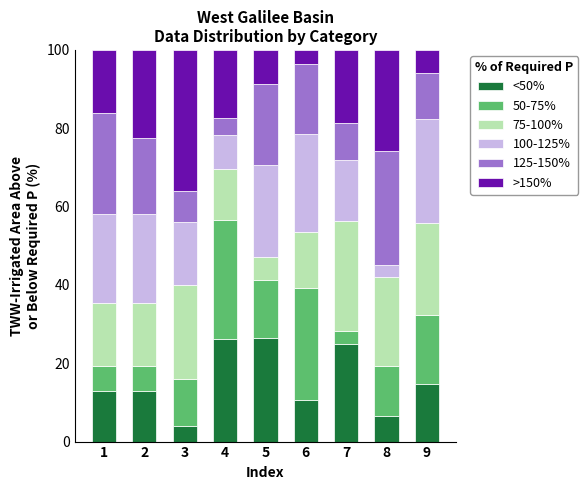

What is the total value across all series at 4?

100.0